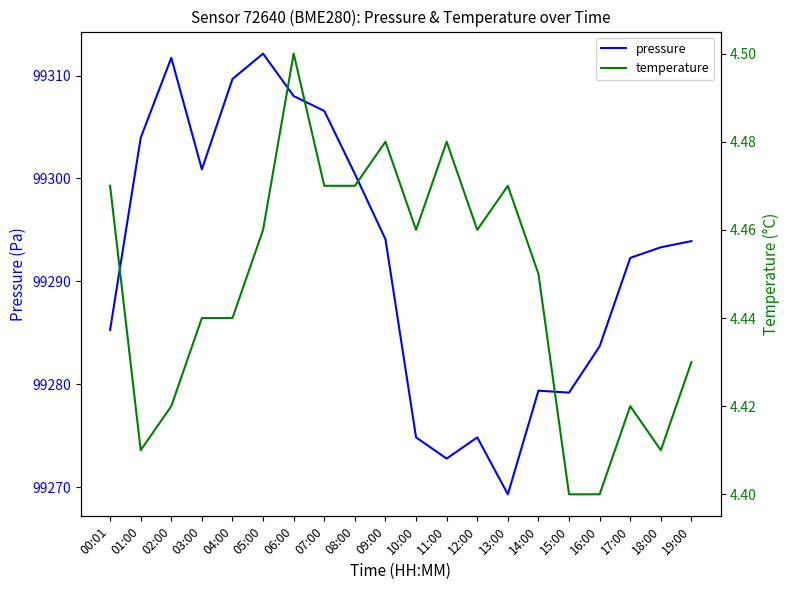

What is the total value across all series at 05:00?

99316.6